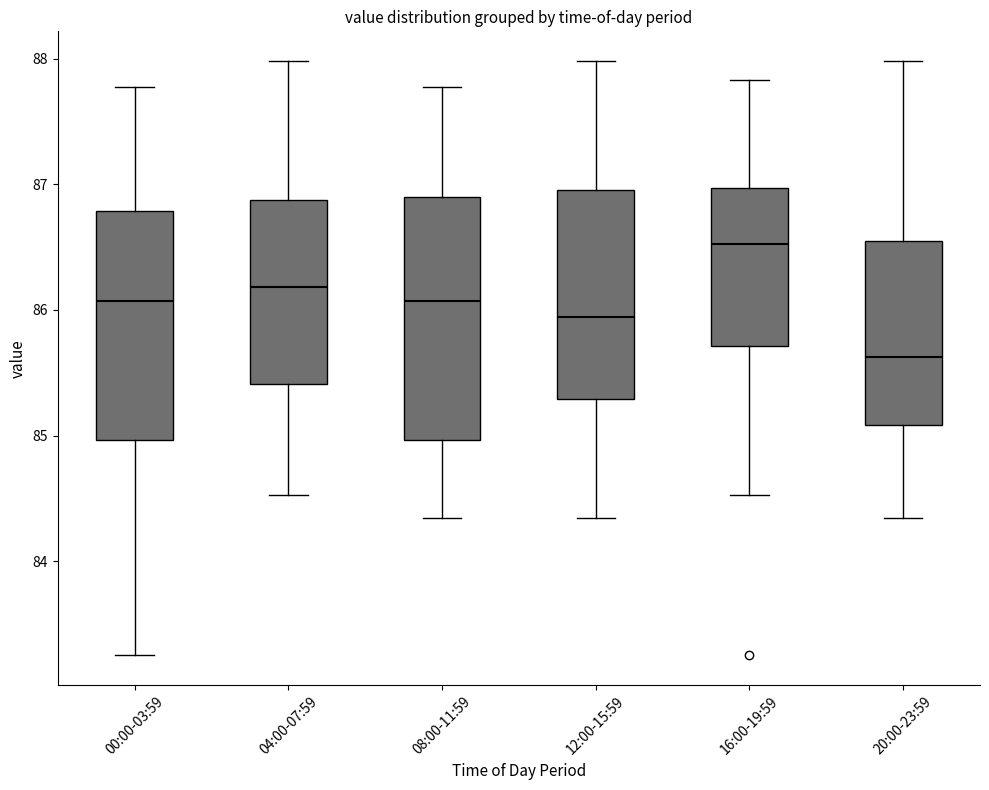

Reading left to right, transcribe this box plot: for each box, give where its median line is, the range the box spans, and where its two whiskers end, as read against the y-axis. The values are not printed on the chart, so give them approximately, as read against the axis.

00:00-03:59: median 86.1, box 85.0 to 86.8, whiskers 83.3 to 87.8
04:00-07:59: median 86.2, box 85.4 to 86.9, whiskers 84.5 to 88.0
08:00-11:59: median 86.1, box 85.0 to 86.9, whiskers 84.3 to 87.8
12:00-15:59: median 85.9, box 85.3 to 87.0, whiskers 84.3 to 88.0
16:00-19:59: median 86.5, box 85.7 to 87.0, whiskers 84.5 to 87.8
20:00-23:59: median 85.6, box 85.1 to 86.5, whiskers 84.3 to 88.0